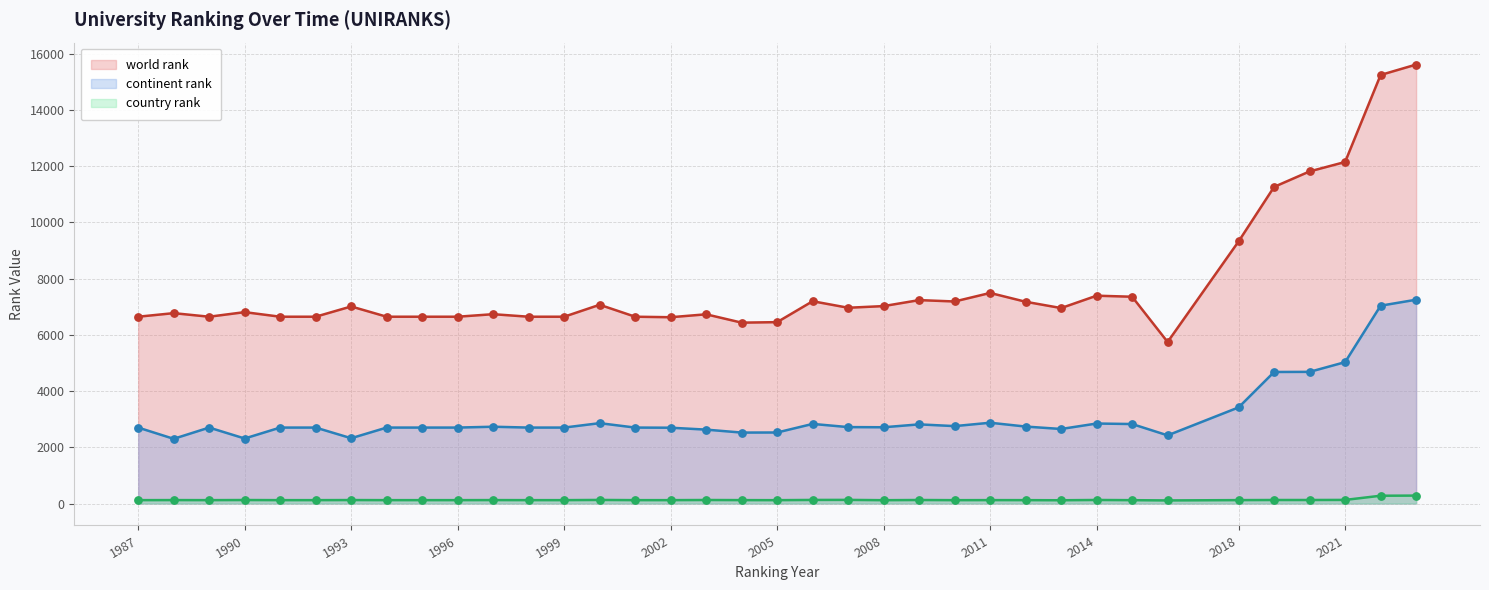

Is the value of continent rank at 2003 greater than the value of country rank at 2021?

Yes